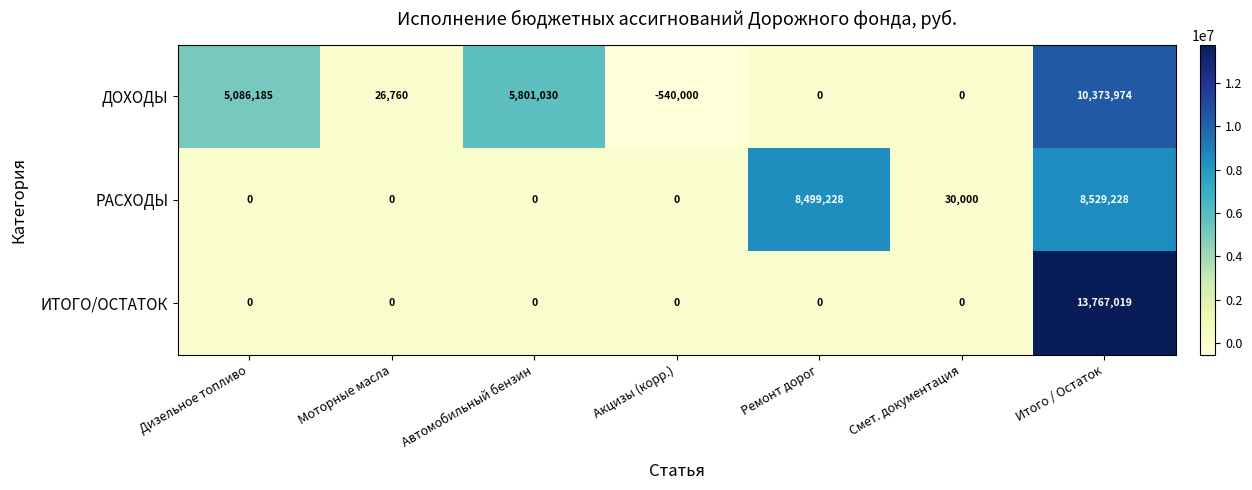

At which category is the sum across all series the highest?

Итого / Остаток